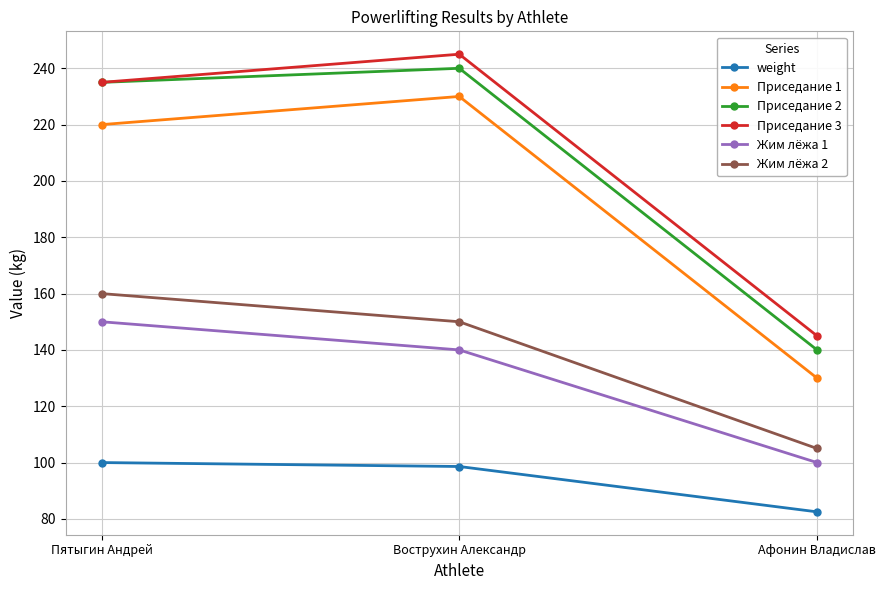

The value of Приседание 1 at Вострухин Александр is 371.6. True or false?

False